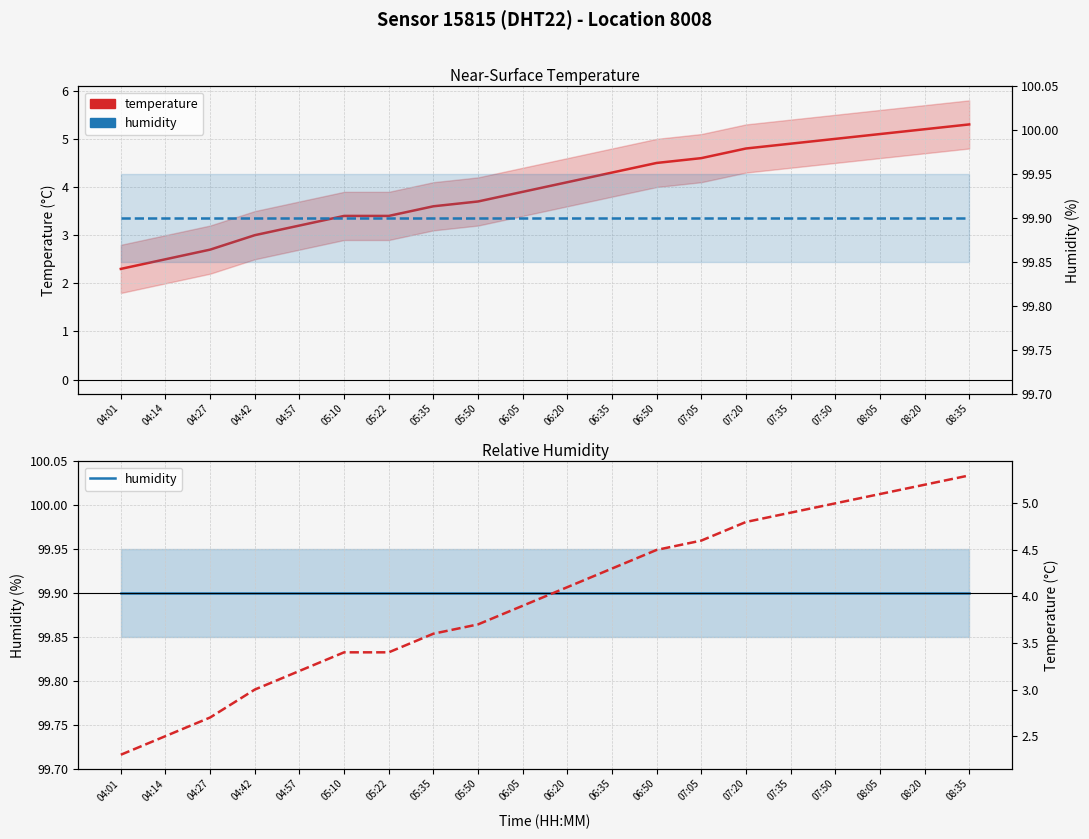

Which category has the lowest value in the temperature series?

04:01